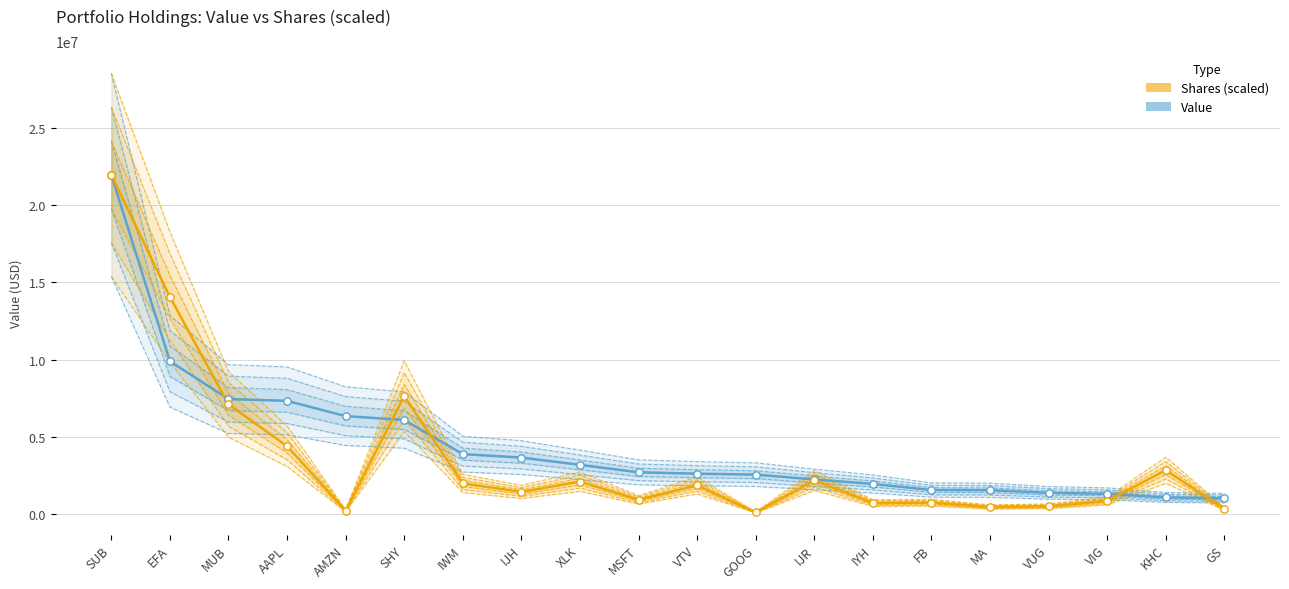

At which category is the sum across all series the highest?

SUB